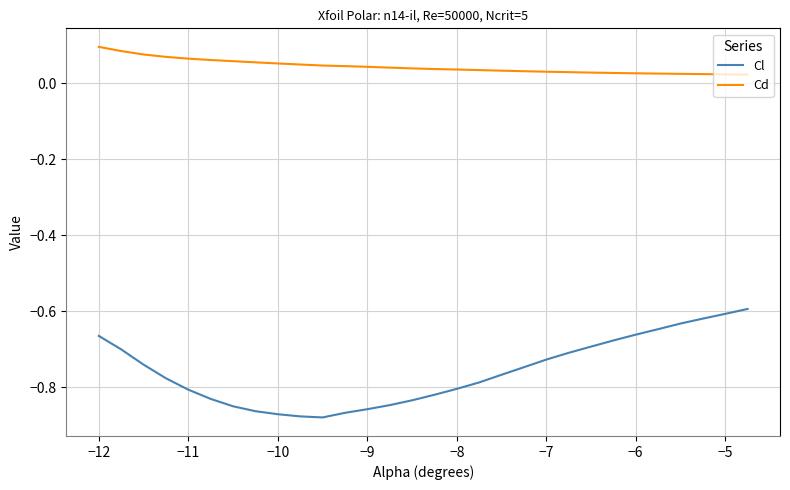

Which series has the largest total across all categories?

Cd